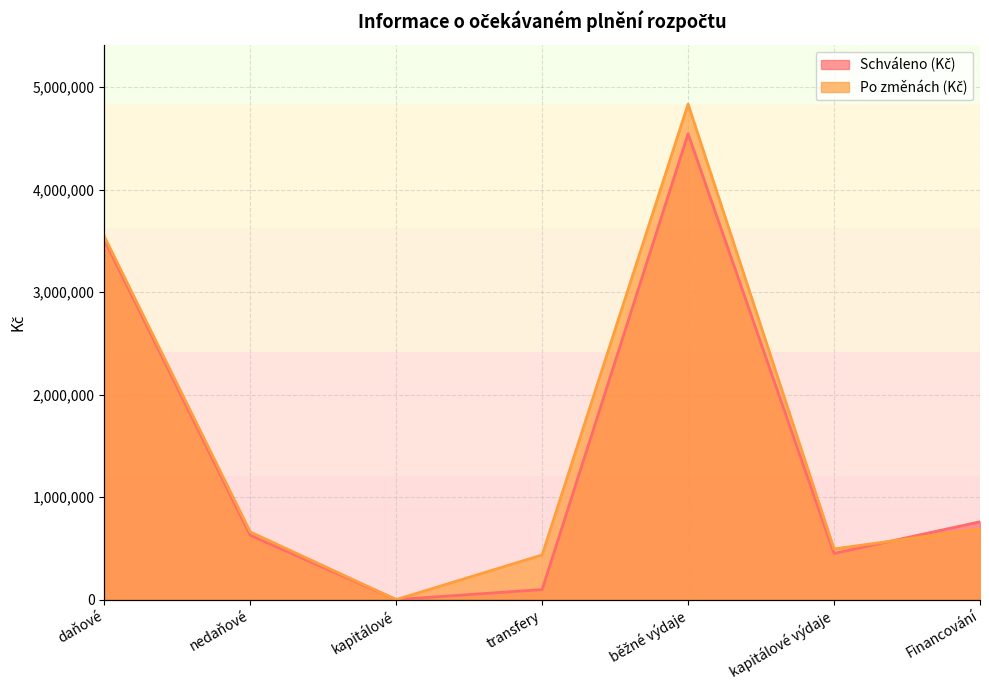

Which series has the largest range (max minus min)?

Po změnách (Kč)